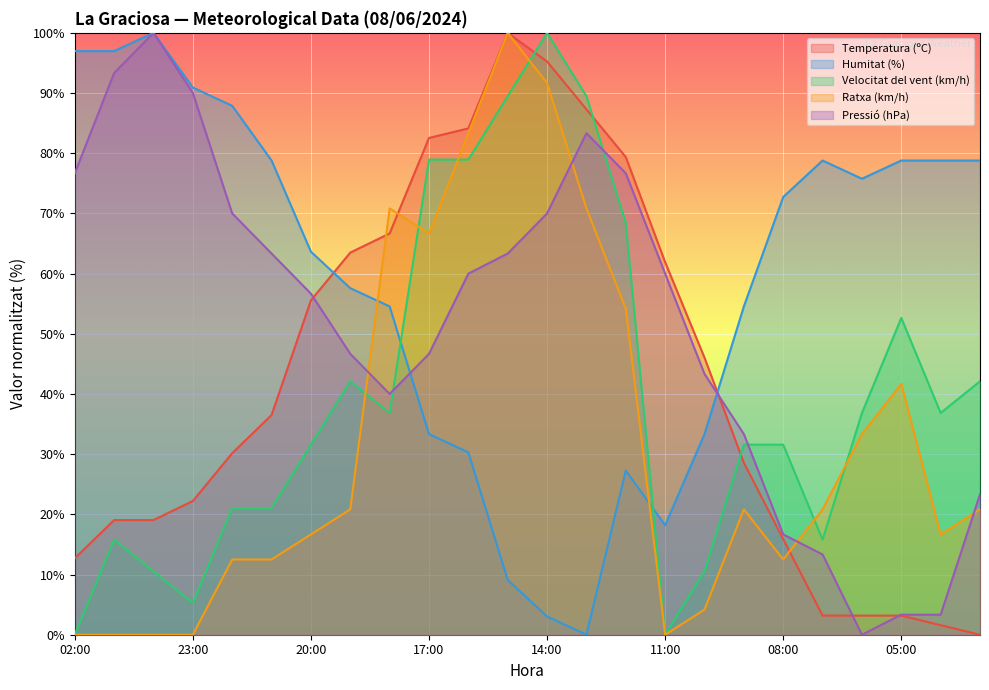

What is the maximum value for Temperatura (ºC)?

100.0